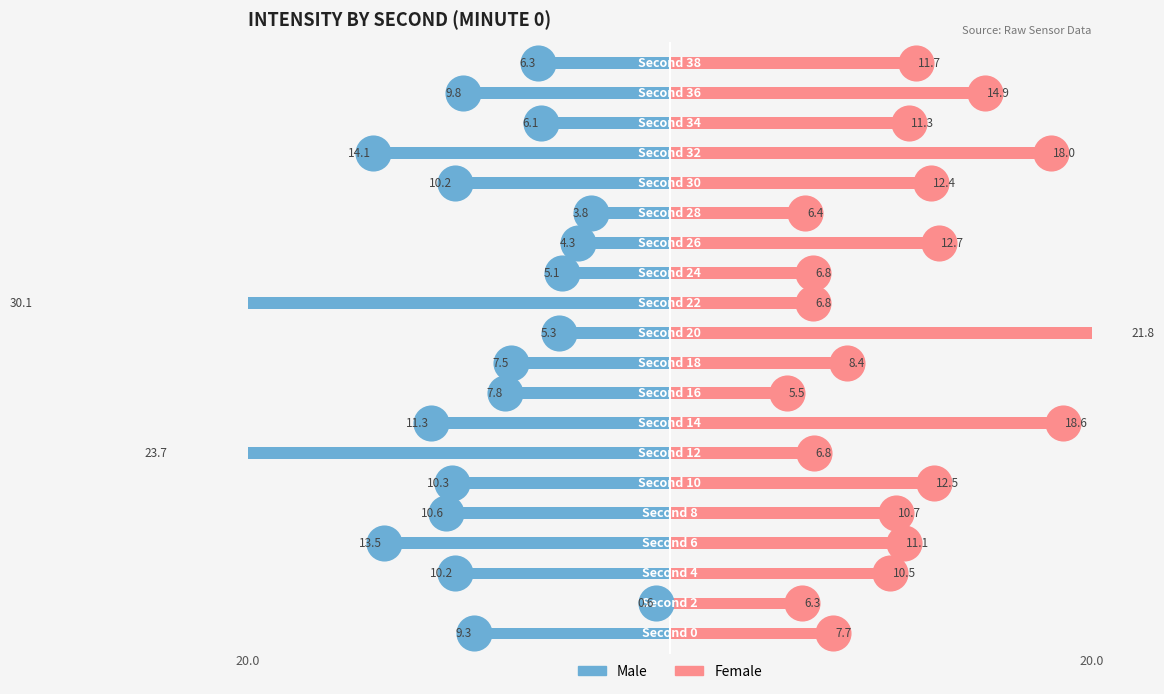

Reading right to left, transcribe all the data shown in this chart.

Male: -6.3	-9.8	-6.1	-14.1	-10.2	-3.8	-4.3	-5.1	-30.1	-5.3	-7.5	-7.8	-11.3	-23.7	-10.3	-10.6	-13.5	-10.2	-0.6	-9.3
Female: 11.7	14.9	11.3	18.0	12.4	6.4	12.7	6.8	6.8	21.8	8.4	5.5	18.6	6.8	12.5	10.7	11.1	10.5	6.3	7.7